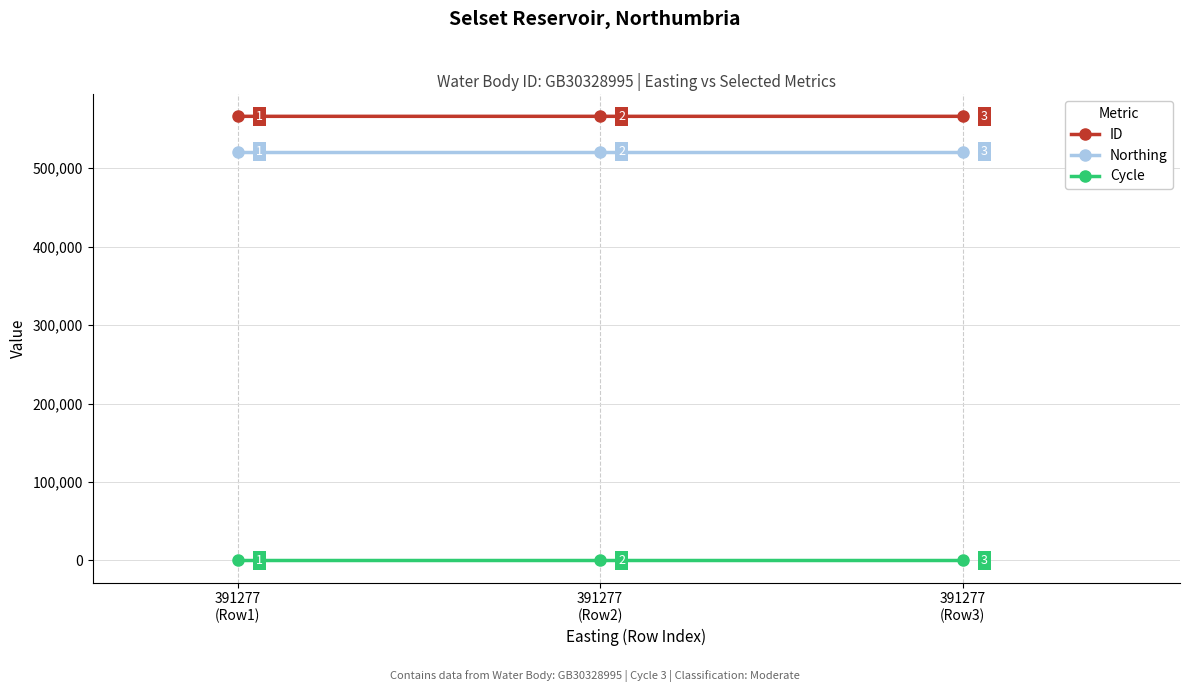

Which series changed the most between 391277
(Row1) and 391277
(Row3)?

ID